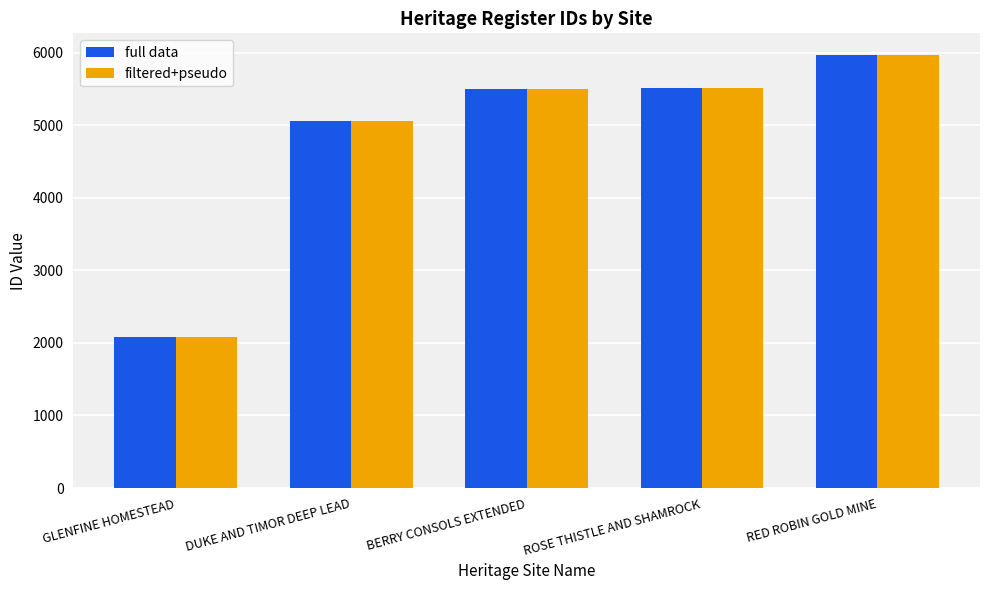

What is the label of the 4th bar from the left?

ROSE THISTLE AND SHAMROCK